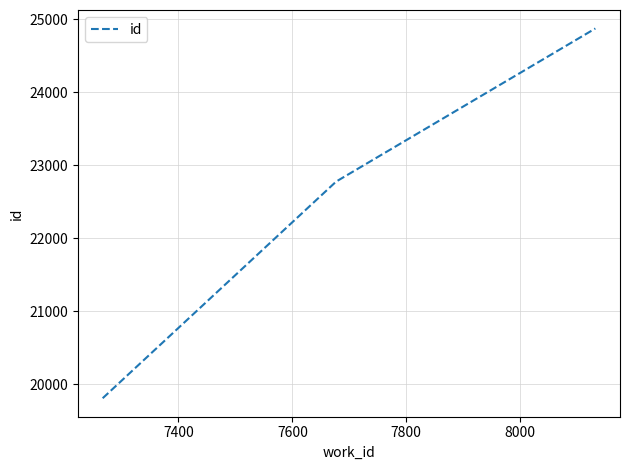

Reading right to left, list all the values displayed in this chart.

24874	22777	19808